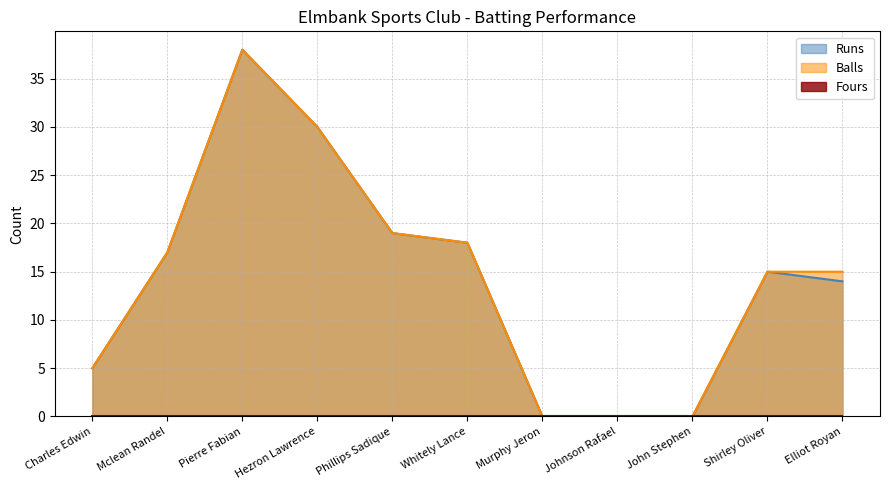

At which category is the sum across all series the highest?

Pierre Fabian